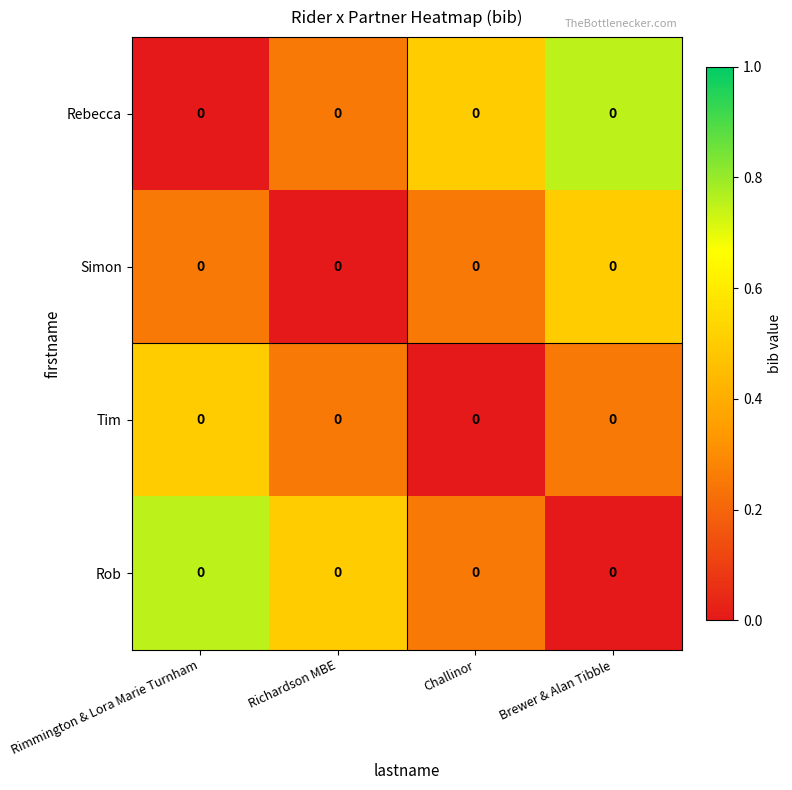

At which category is the sum across all series the highest?

Rimmington & Lora Marie Turnham